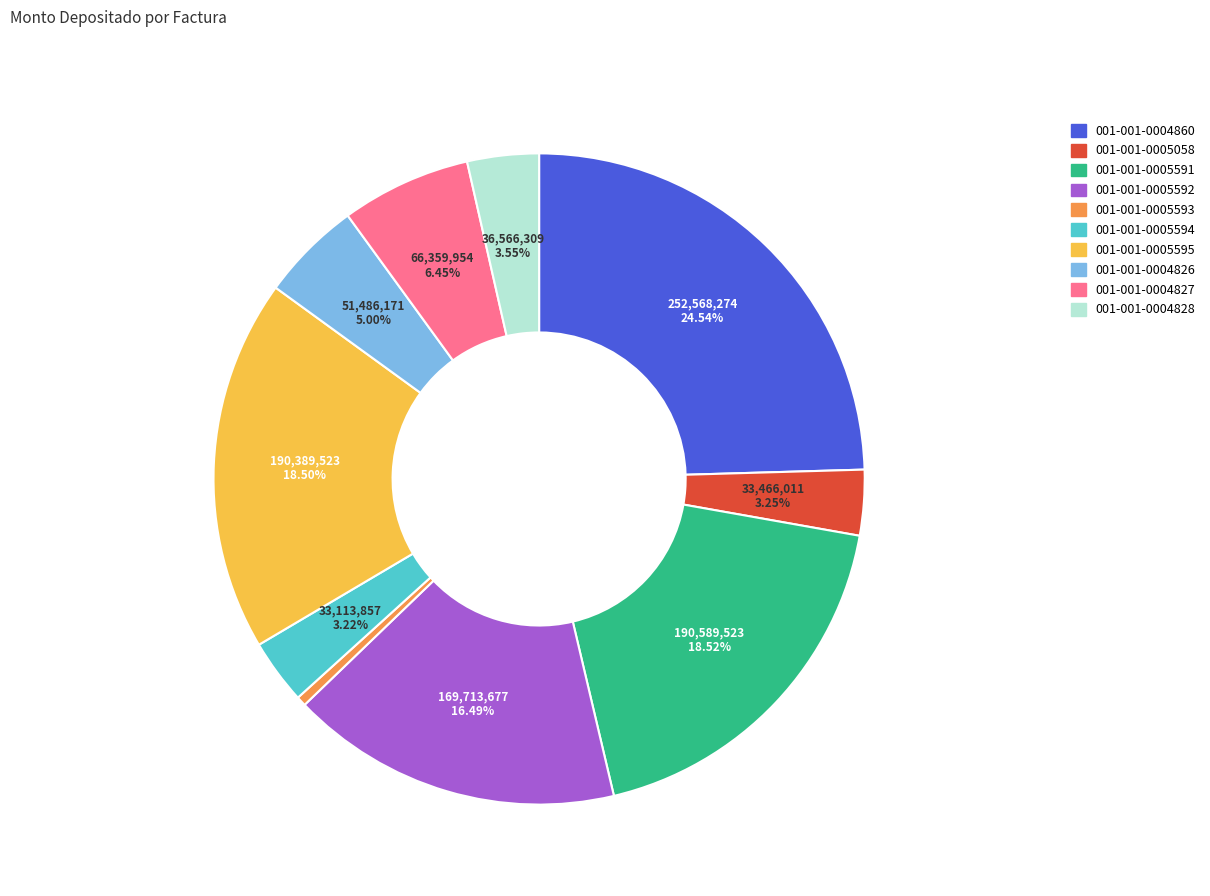

Do 001-001-0005058 and 001-001-0004828 together represent more than half of the pie?

No